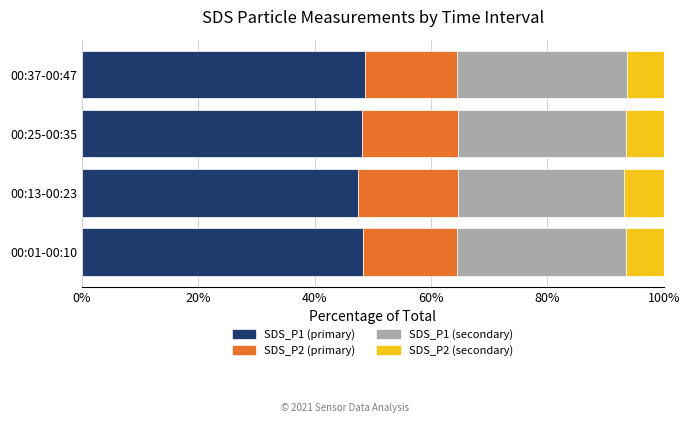

What is the total value across all series at 00:01-00:10?

100.0